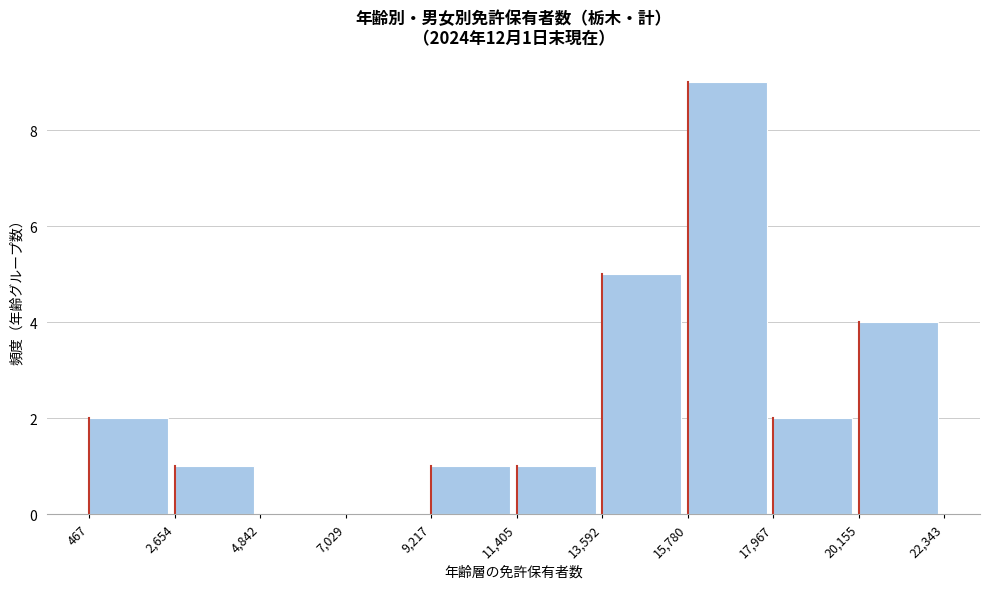

Which range on the x-axis has the tallest bar?

15,780 to 17,967